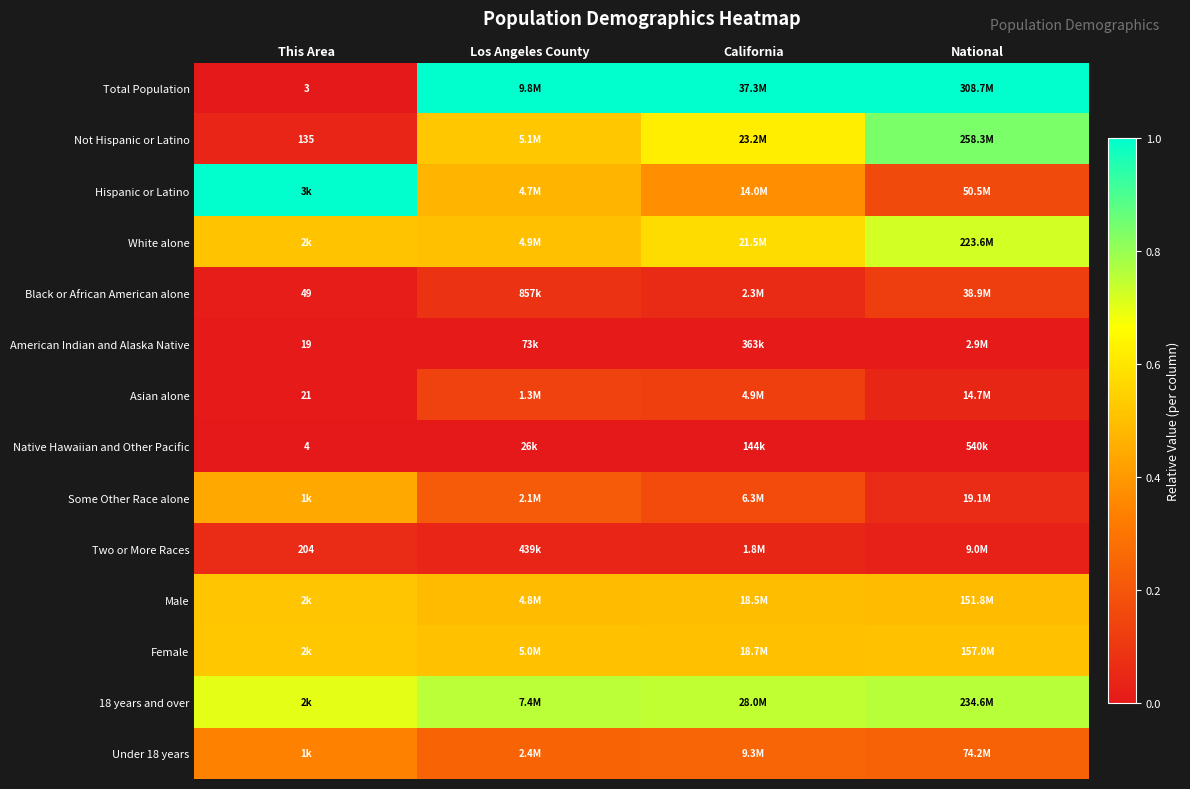

Which has a higher value, National or This Area?

National